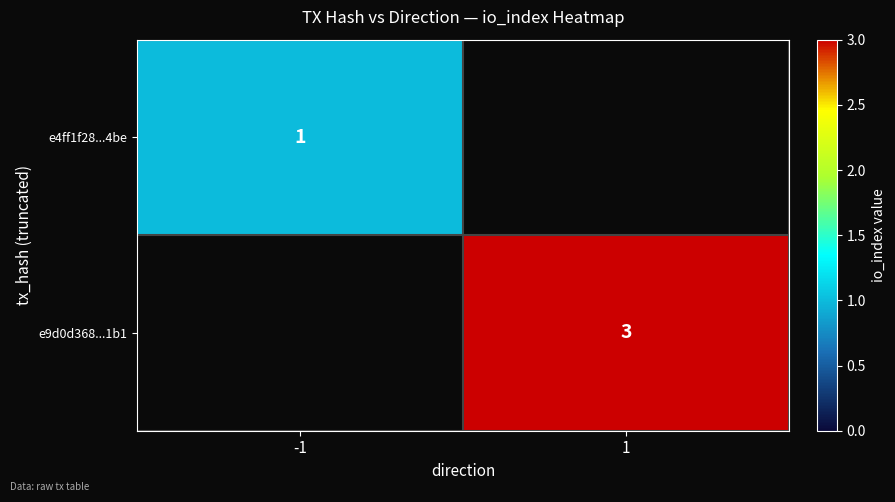

What is the smallest value displayed?

1.0